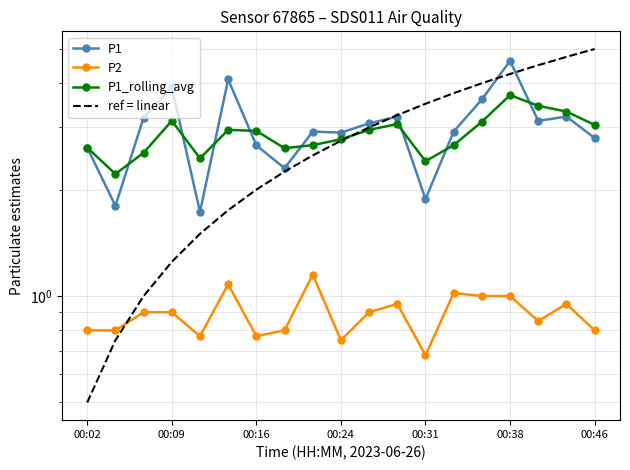

At how many categories does at least one series exceed 2?

19